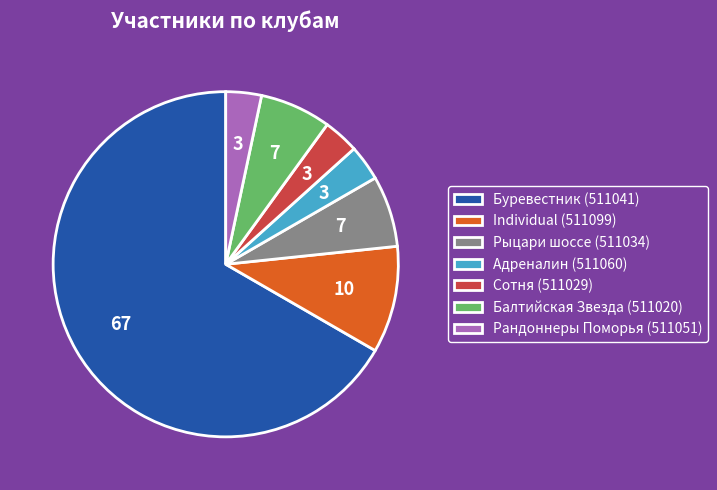

Between Рыцари шоссе (511034) and Адреналин (511060), which is larger?

Рыцари шоссе (511034)